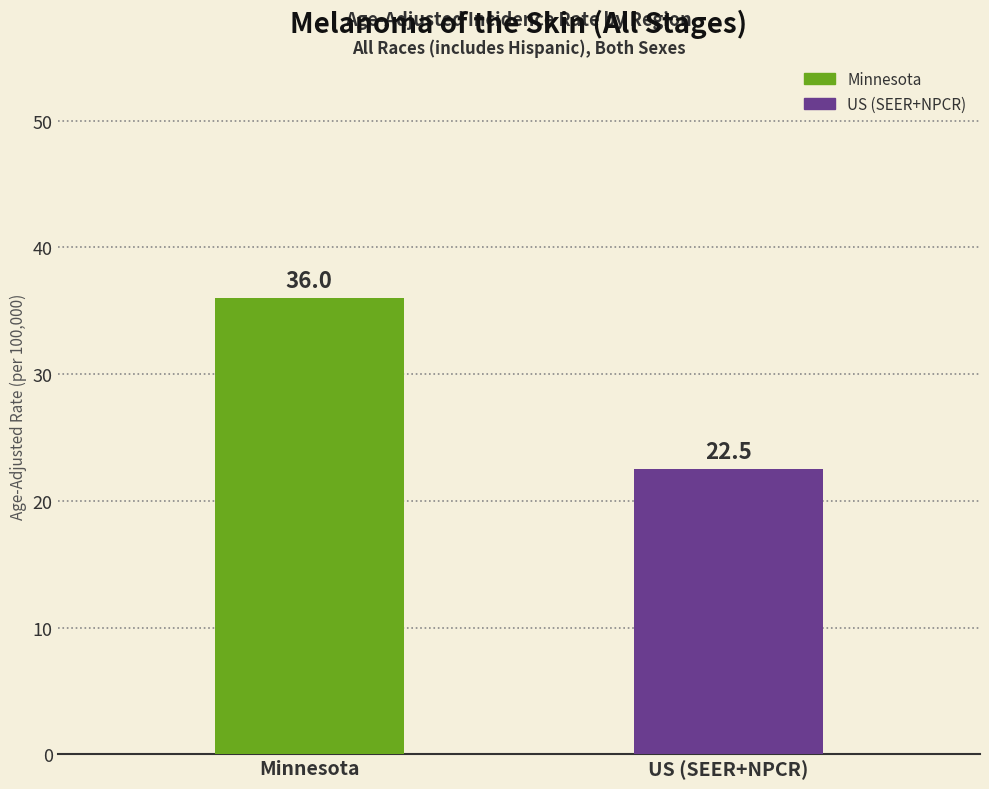

What is the difference between the maximum and minimum values?

13.5